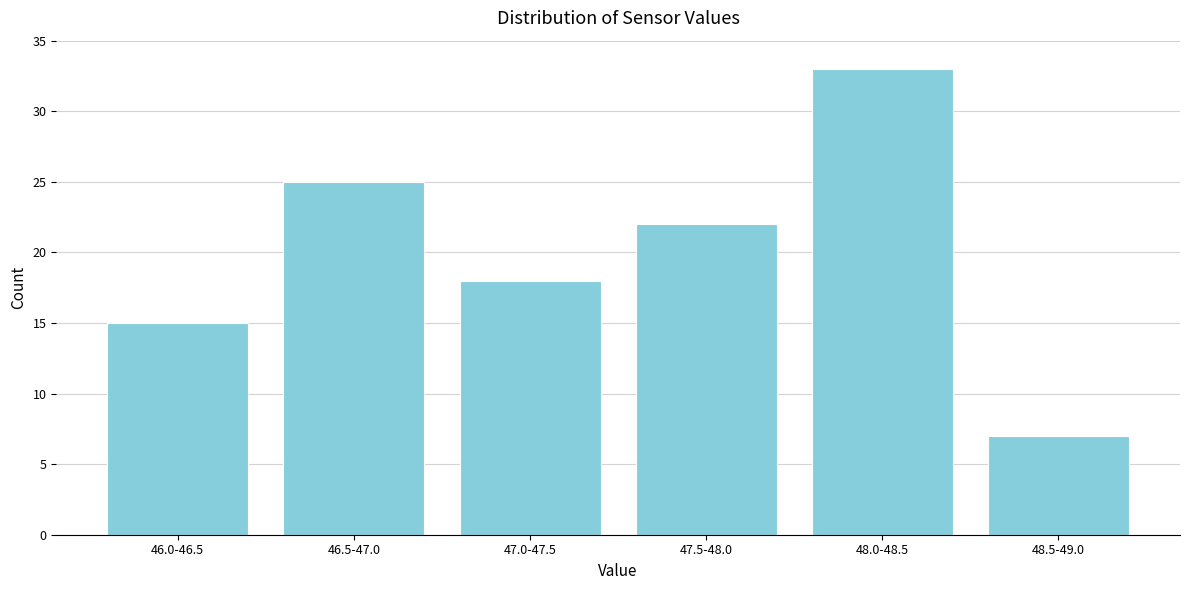

Reading left to right, list all the values displayed in this chart.

15	25	18	22	33	7